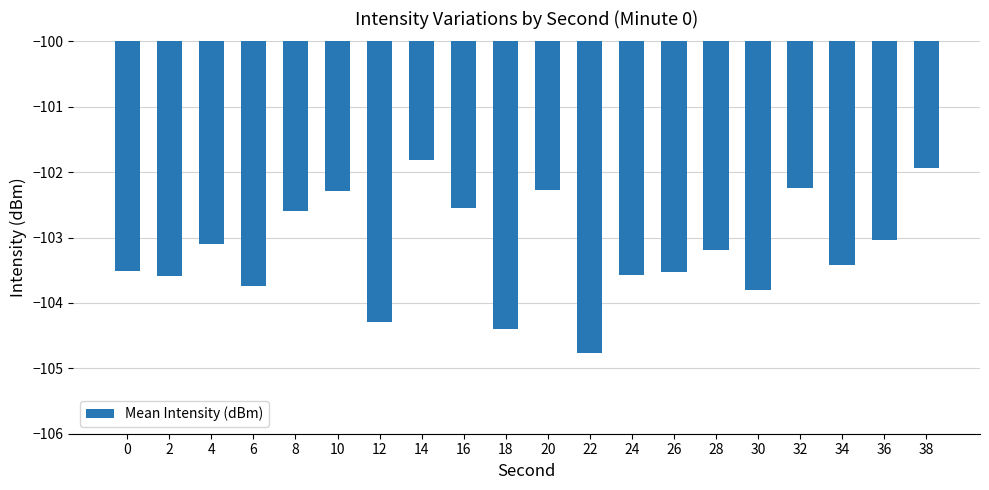

What is the value of the 19th bar from the left?

-103.0